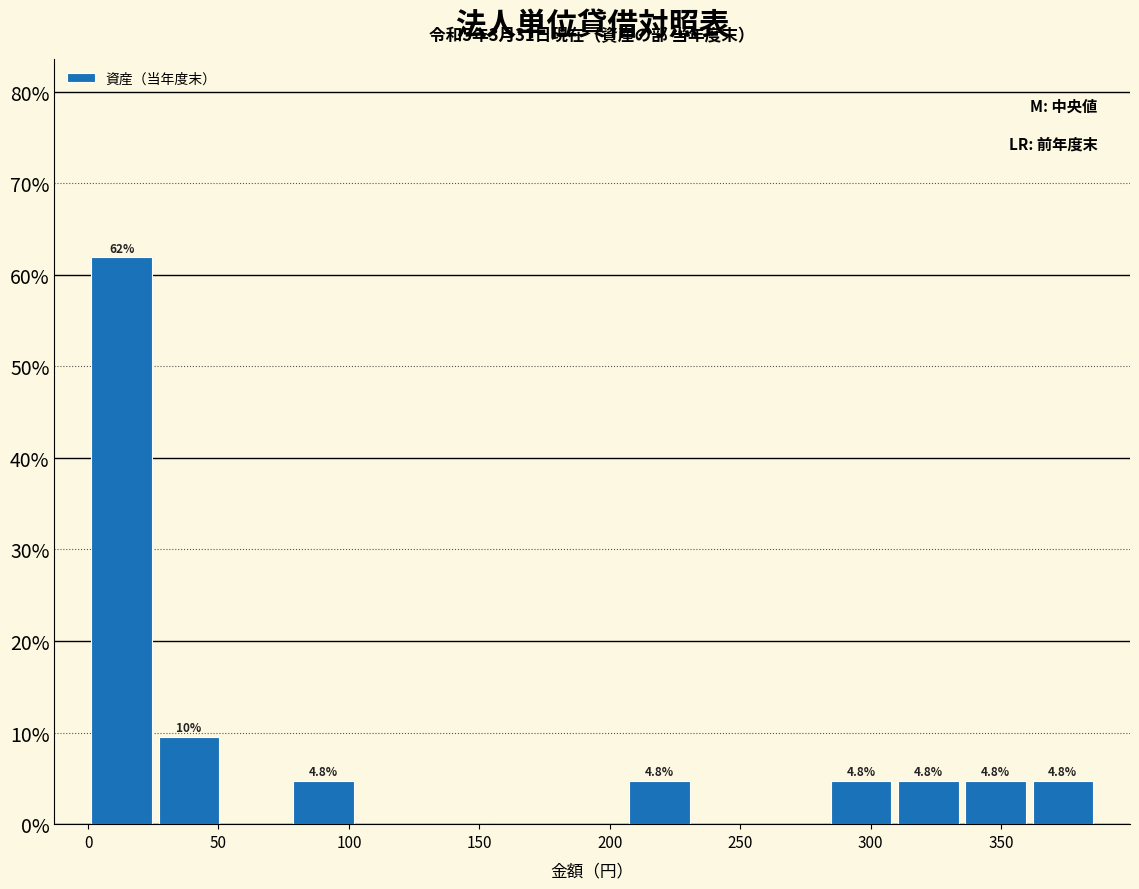

Over which range of the x-axis is the bar tallest?

0 to 25